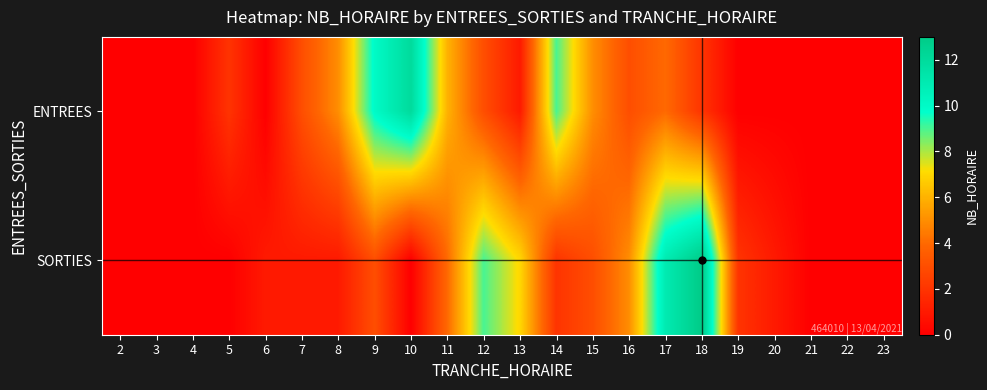

List the series in order of their overall mean, highest first.

ENTREES, SORTIES